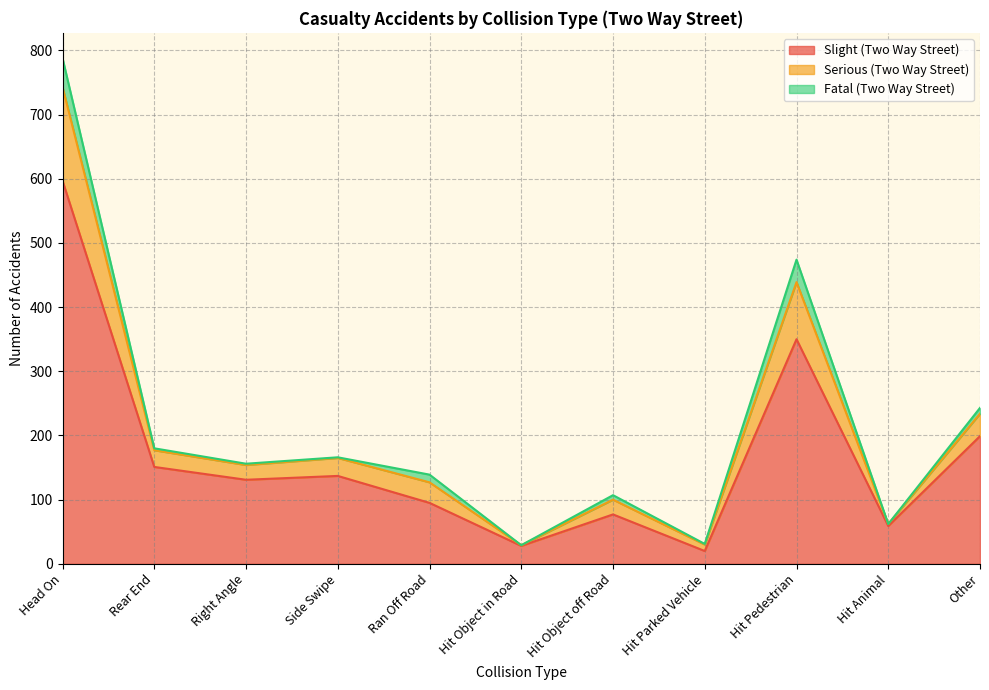

True or false: Slight (Two Way Street) and Serious (Two Way Street) cross at least once.

False